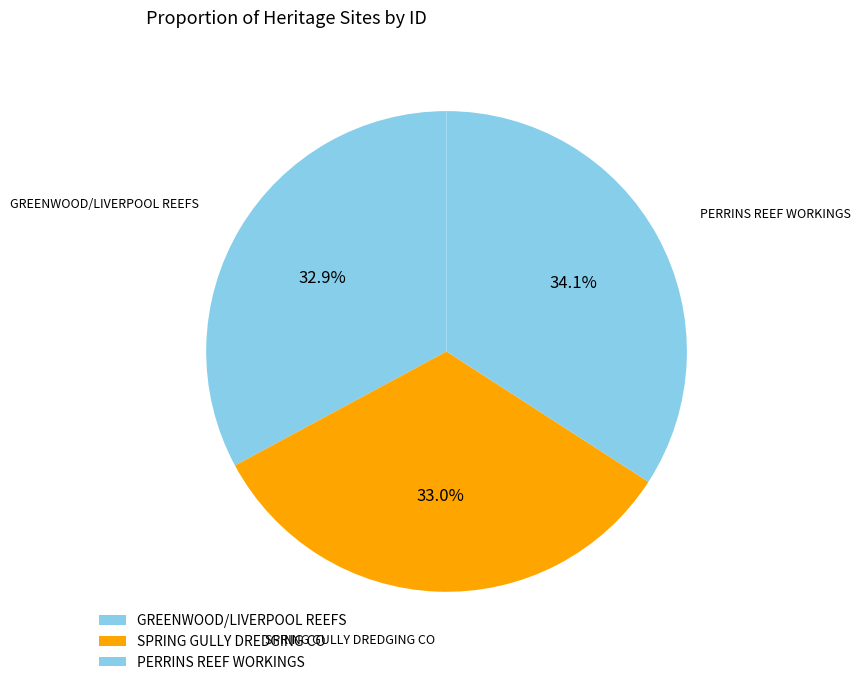

Combined, what portion of the pie is GREENWOOD/LIVERPOOL REEFS and PERRINS REEF WORKINGS?

67.0%